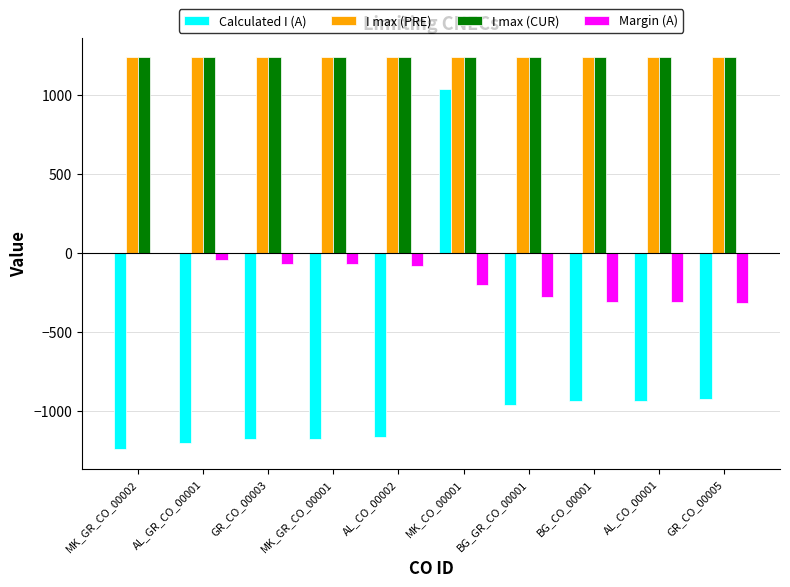

Is it true that Margin (A) equals -154 at AL_CO_00001?

False